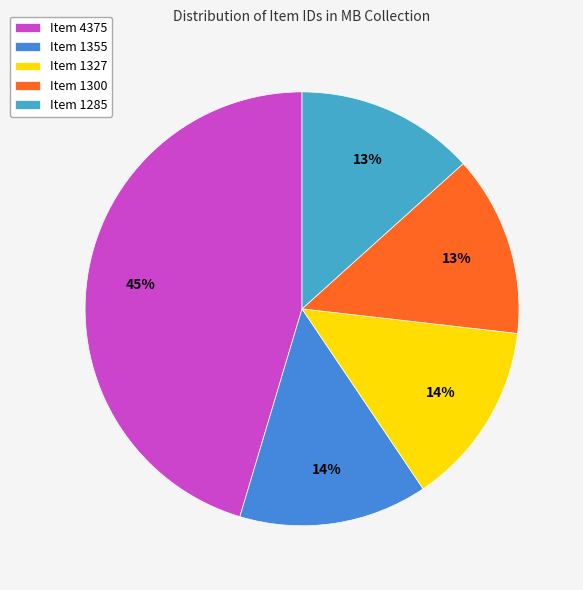

How many slices are in this pie chart?

5